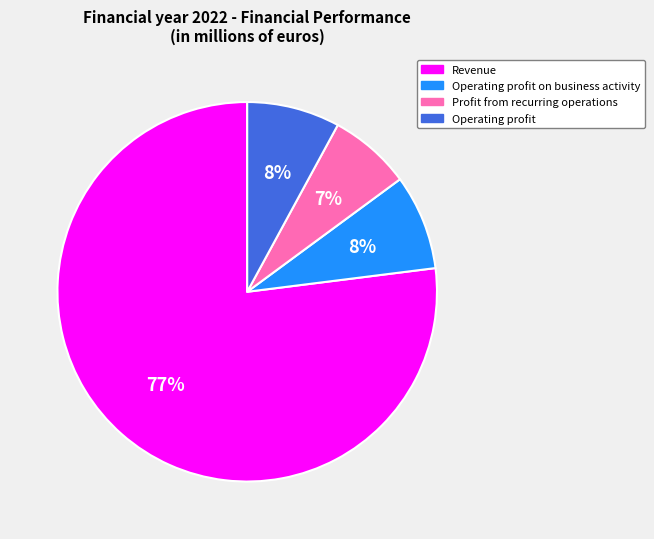

The Revenue slice represents 68% of the pie. True or false?

False